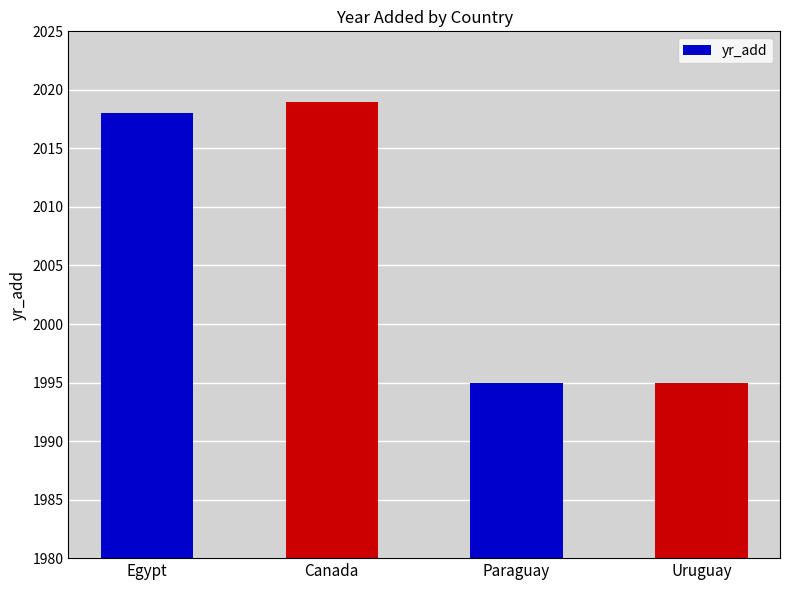

The chart shows a value of 2018 at Egypt. True or false?

True